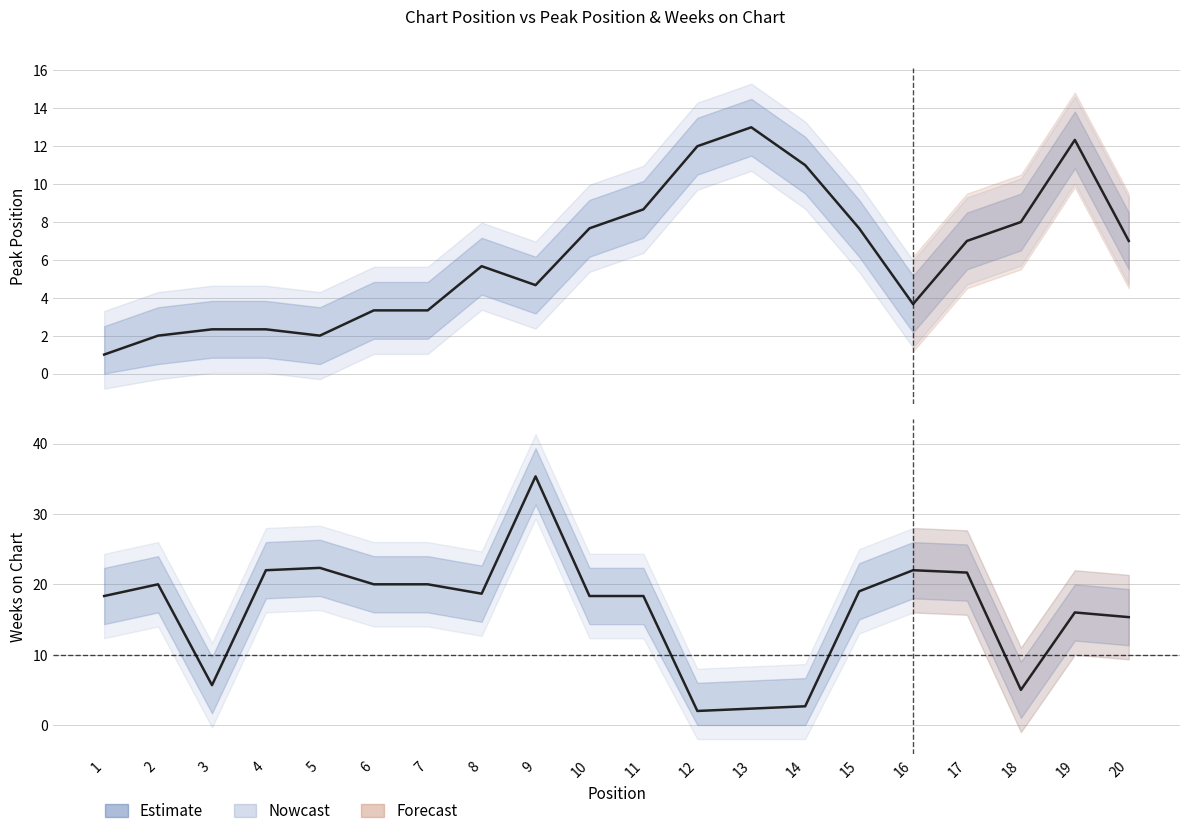

The Peak Position series shows 7.4 at 12. True or false?

False